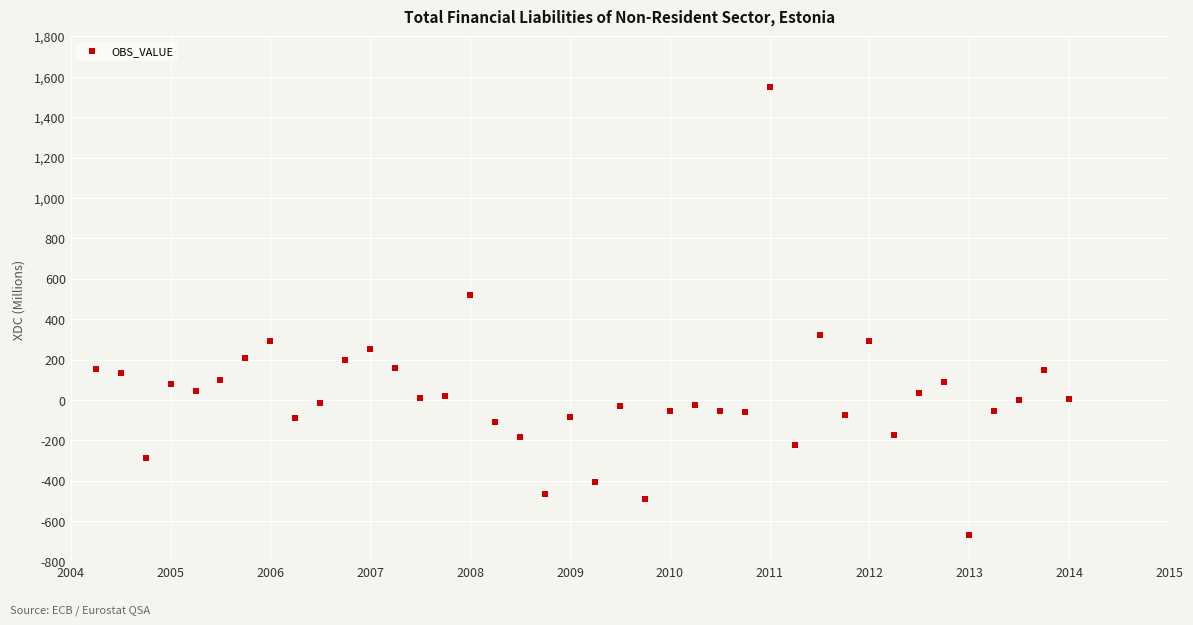

What is the range of X values (max minus min)?

9.8